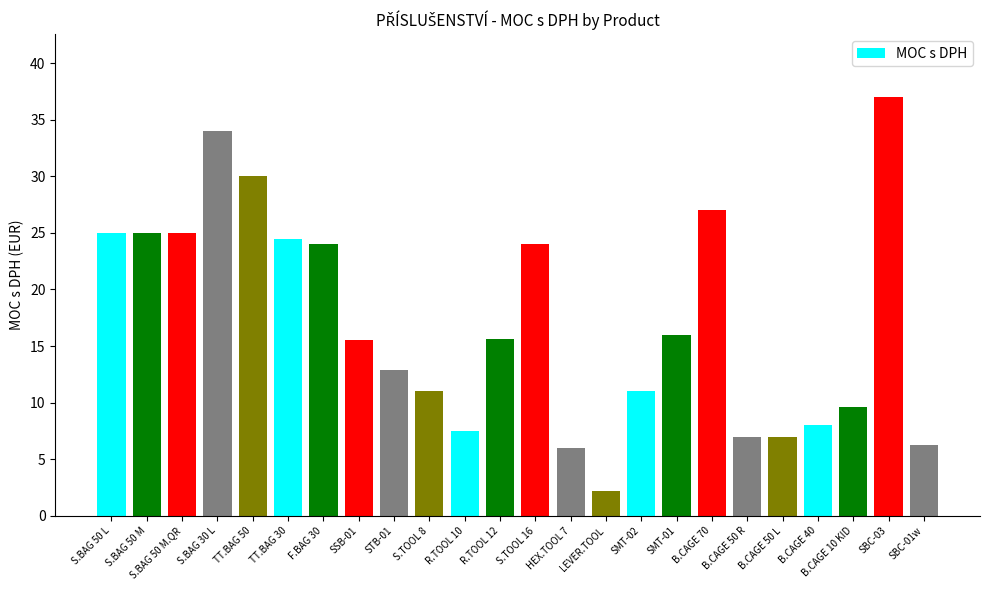

What is the difference between the maximum and minimum values?

34.8